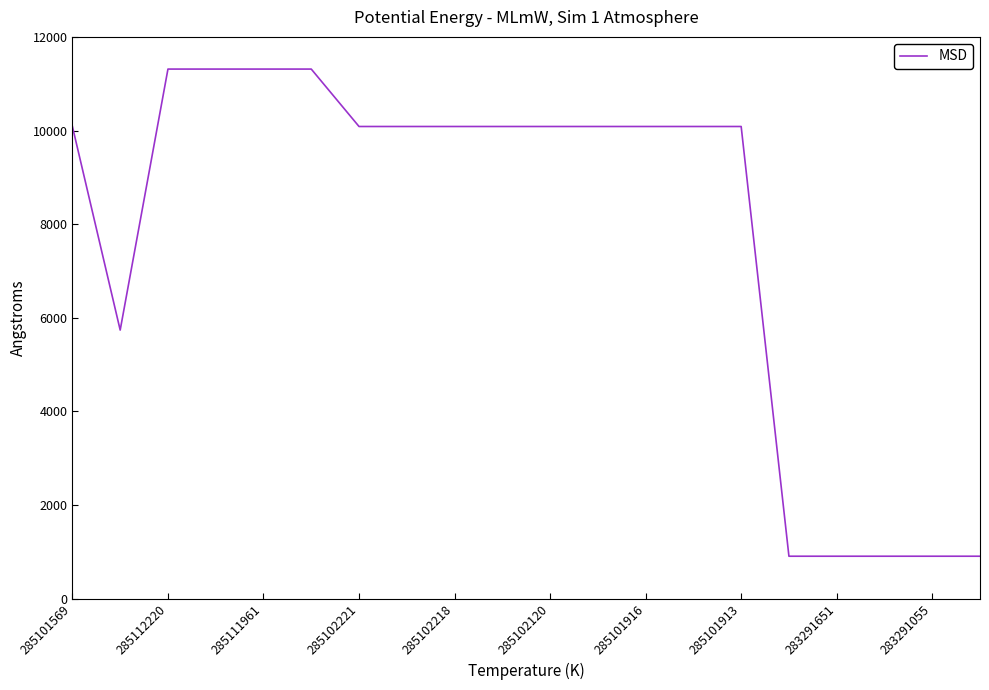

What is the smallest value displayed?

905.9